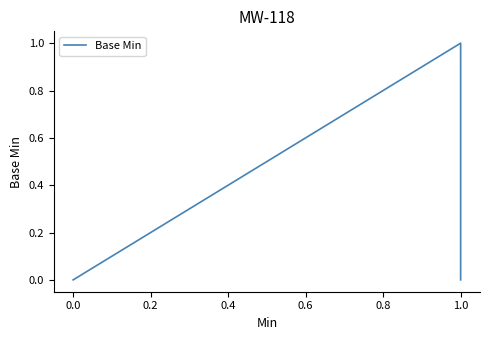

True or false: the data shows 0 at 0.0.

False